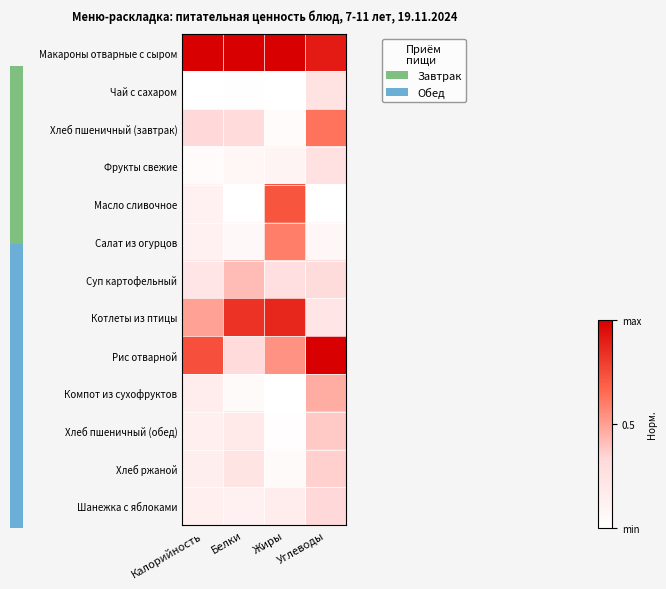

At Белки, list the series in order from largest to smallest.

Макароны отварные с сыром, Котлеты из птицы, Суп картофельный, Хлеб пшеничный (завтрак), Рис отварной, Хлеб ржаной, Хлеб пшеничный (обед), Шанежка с яблоками, Фрукты свежие, Салат из огурцов, Компот из сухофруктов, Чай с сахаром, Масло сливочное